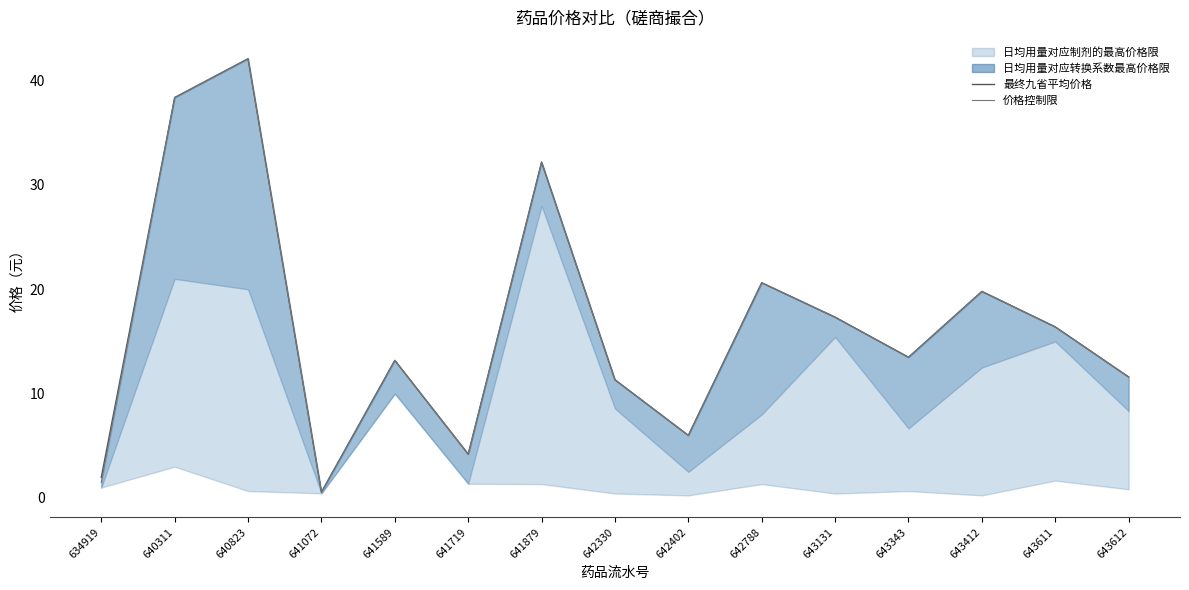

At which category does 价格控制限 reach its first local peak?

640823